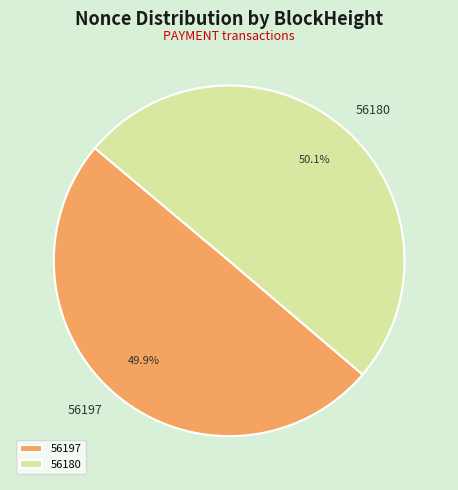

What is the ratio of the value at 56197 to the value at 56180?

1.0